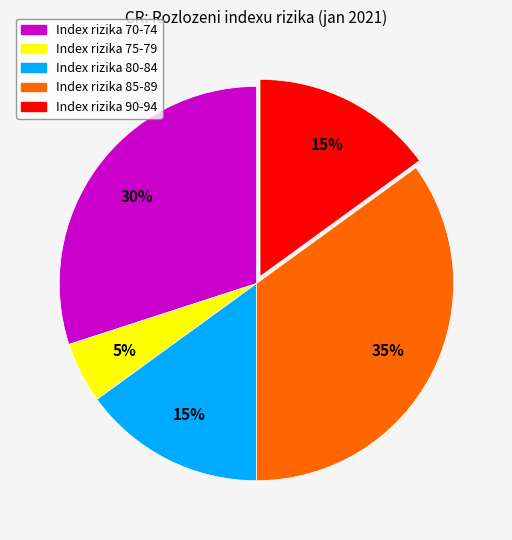

Count the number of slices in the pie.

5